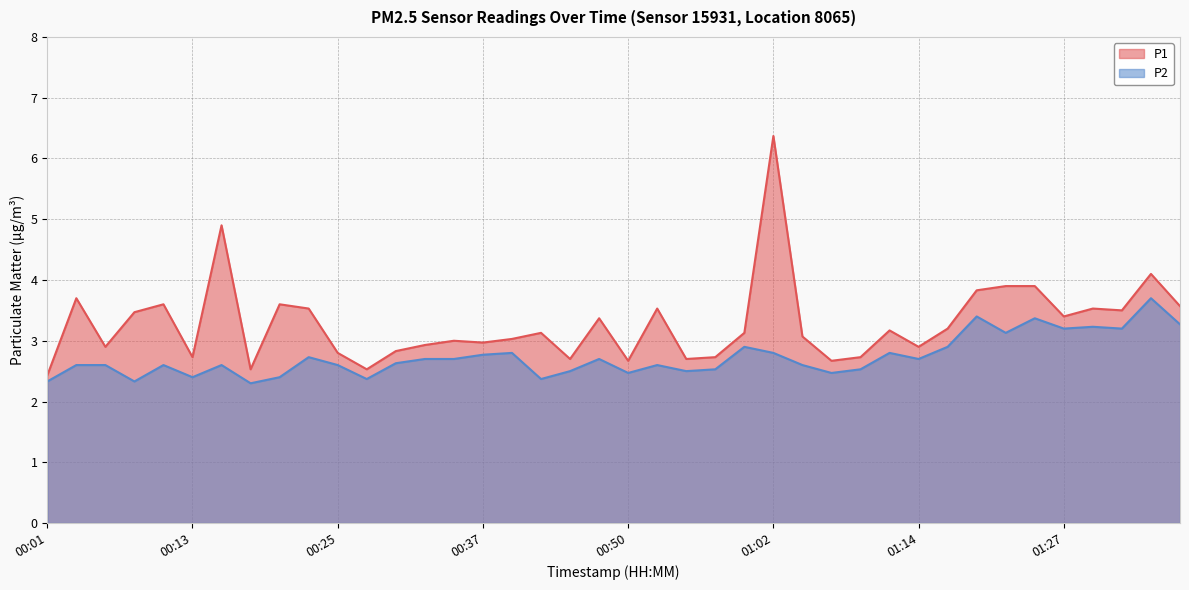

What is the maximum value for P1?

6.4